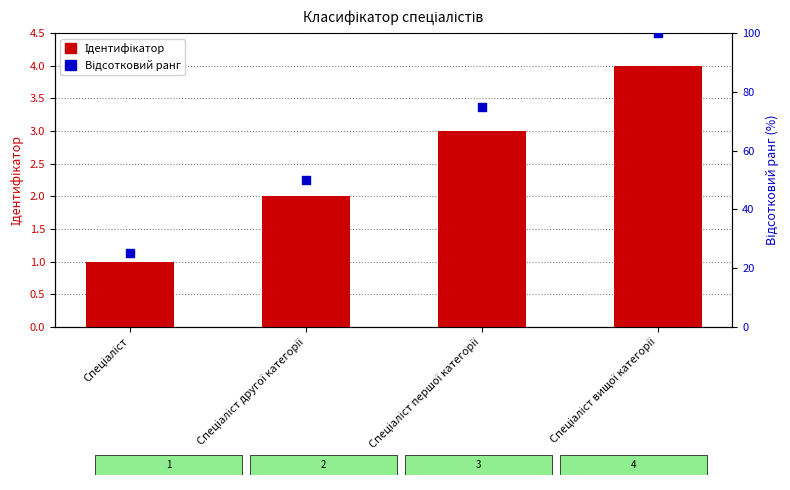

Which series has the widest spread of Y values?

Відсотковий ранг